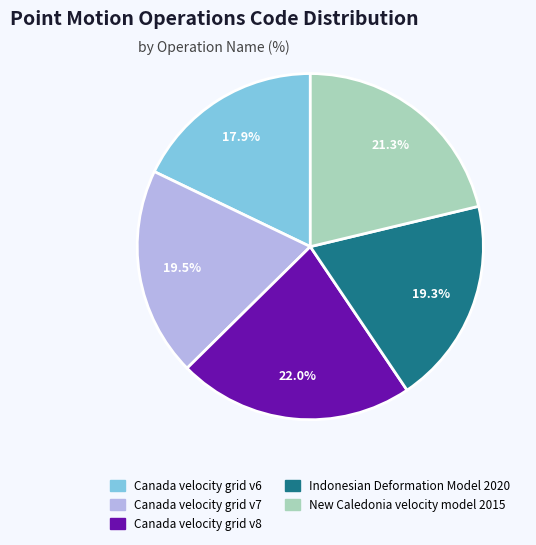

Approximately how many times larger is the value at New Caledonia velocity model 2015 compared to Canada velocity grid v8?

1.0